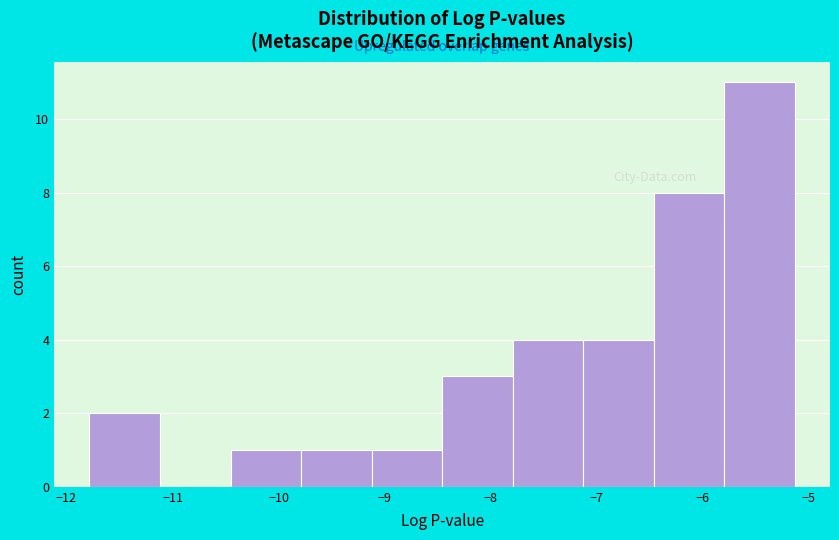

Reading left to right, list every bar in this chart as the range it spans on the x-axis followed by its height. Neither the bar edges nor the heights are printed on the chart, so give them approximately, as read against the axes.

-11.8 to -11.1: 2
-11.1 to -10.5: 0
-10.5 to -9.8: 1
-9.8 to -9.1: 1
-9.1 to -8.5: 1
-8.5 to -7.8: 3
-7.8 to -7.1: 4
-7.1 to -6.5: 4
-6.5 to -5.8: 8
-5.8 to -5.1: 11